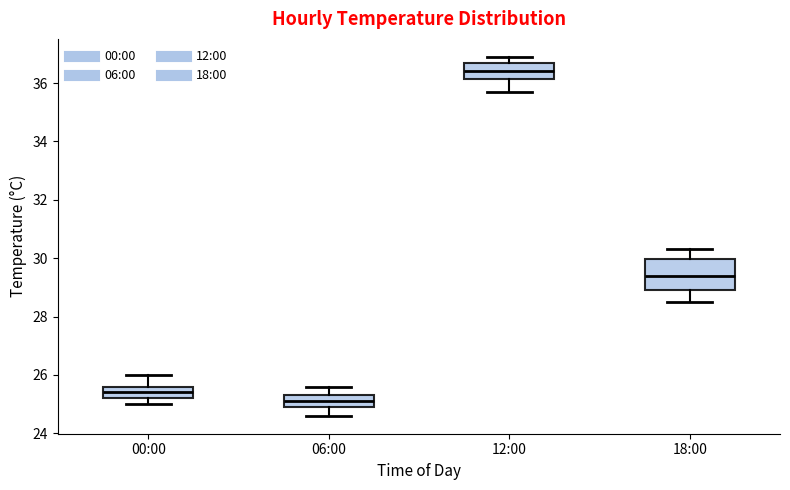

Which box's median line is the lowest?

06:00